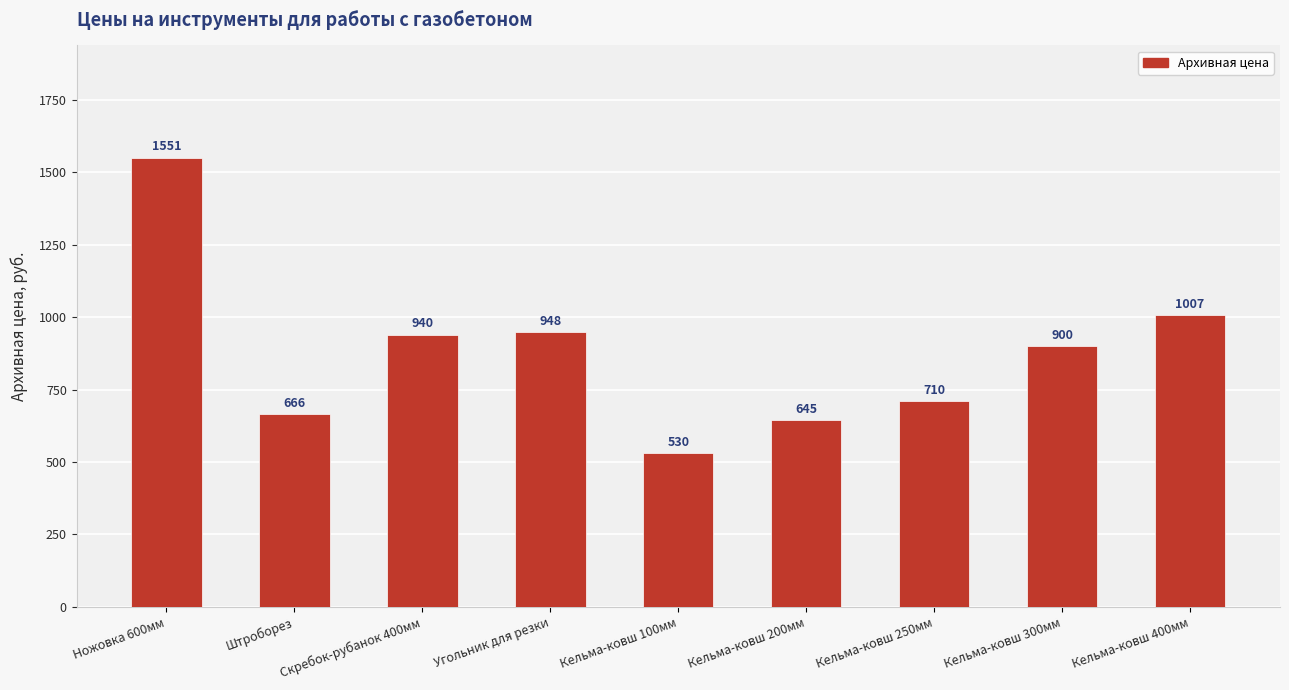

Between Кельма-ковш 300мм and Штроборез, which is larger?

Кельма-ковш 300мм